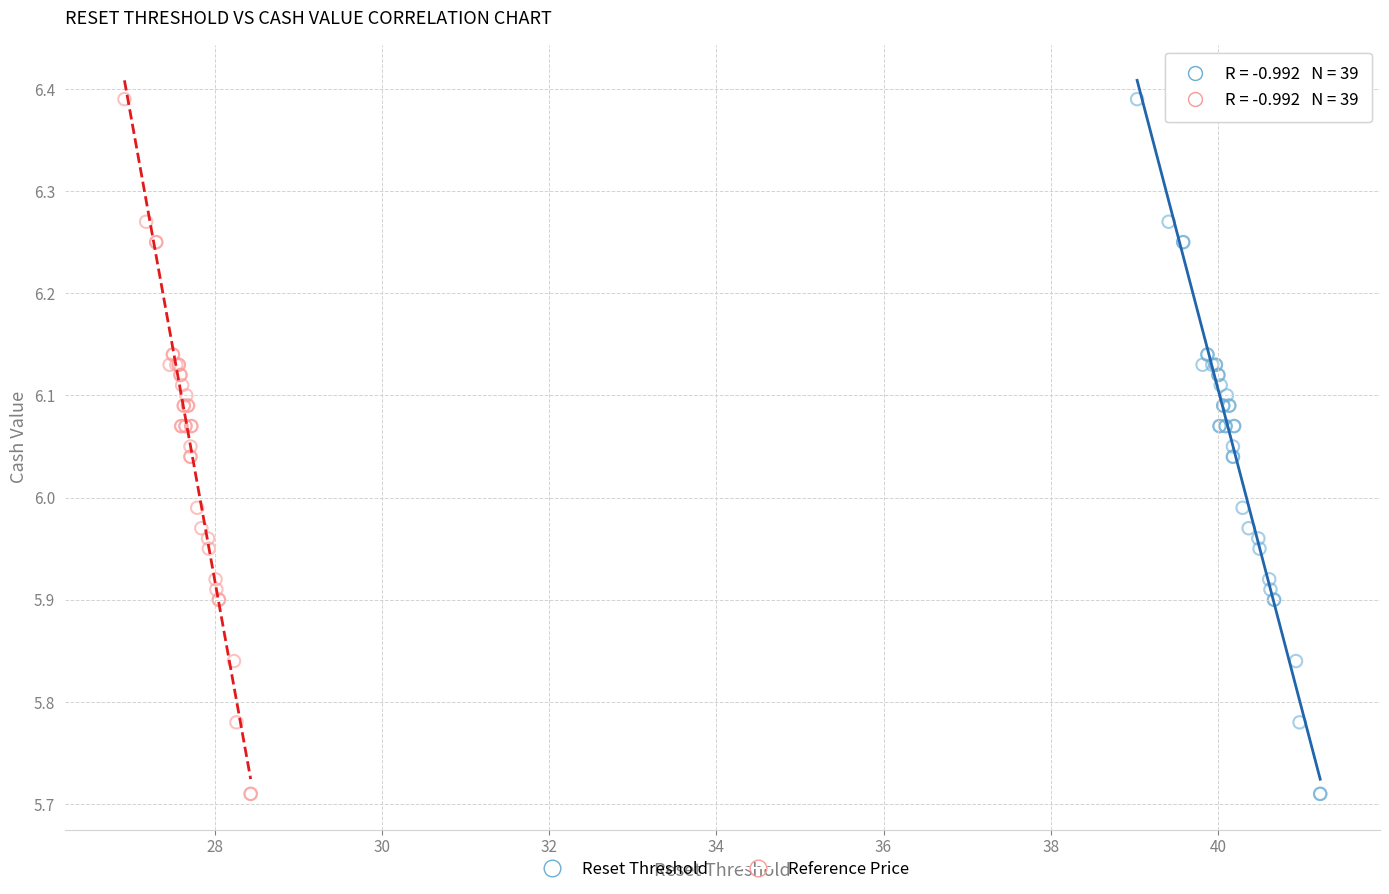

What are all the series names shown in the legend?

Reset Threshold, Reference Price